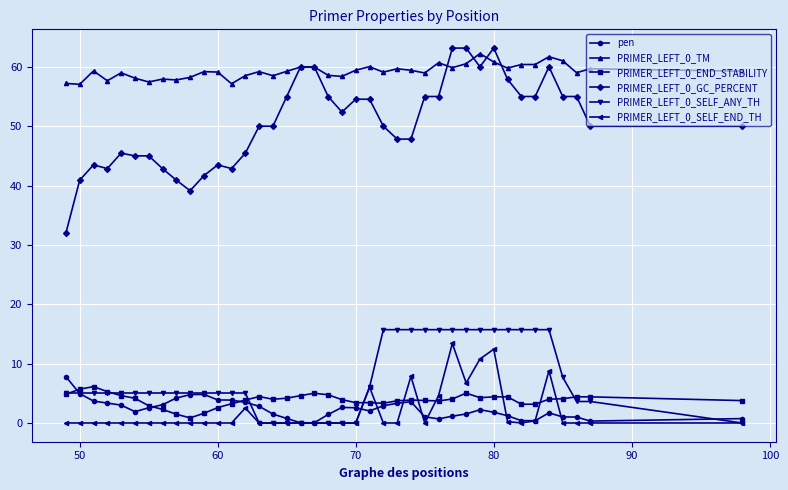

What is the greatest value displayed?

63.2